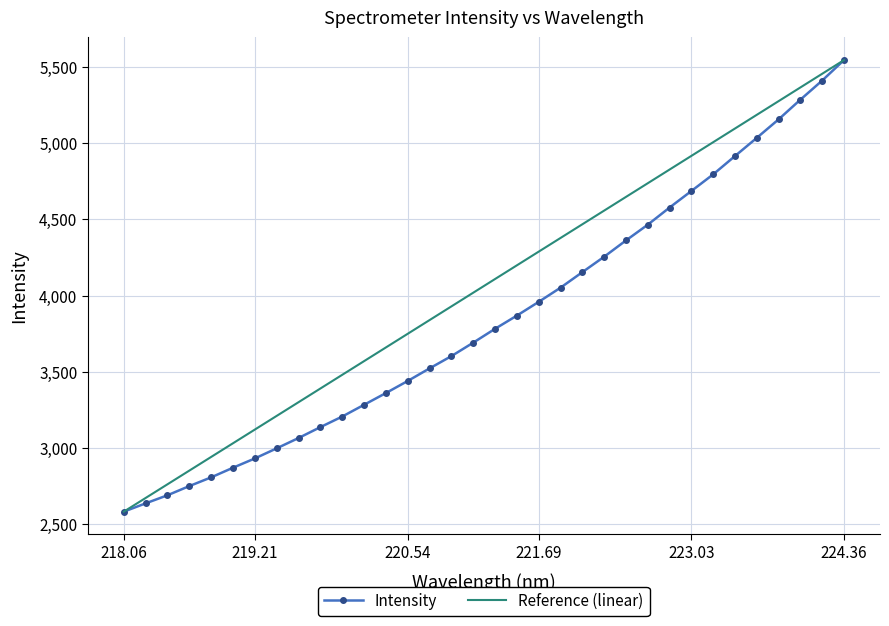

List the series in order of their overall mean, highest first.

Reference (linear), Intensity